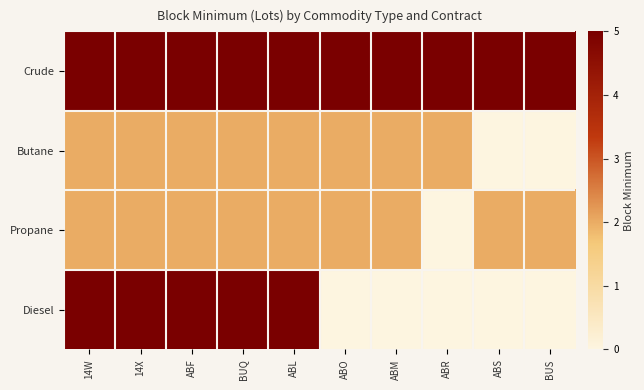

Reading left to right, list all the values displayed in this chart.

Crude: 14W=5	14X=5	ABF=5	BUQ=5	ABL=5	ABO=5	ABM=5	ABR=5	ABS=5	BUS=5
Butane: 14W=2	14X=2	ABF=2	BUQ=2	ABL=2	ABO=2	ABM=2	ABR=2	ABS=0	BUS=0
Propane: 14W=2	14X=2	ABF=2	BUQ=2	ABL=2	ABO=2	ABM=2	ABR=0	ABS=2	BUS=2
Diesel: 14W=5	14X=5	ABF=5	BUQ=5	ABL=5	ABO=0	ABM=0	ABR=0	ABS=0	BUS=0